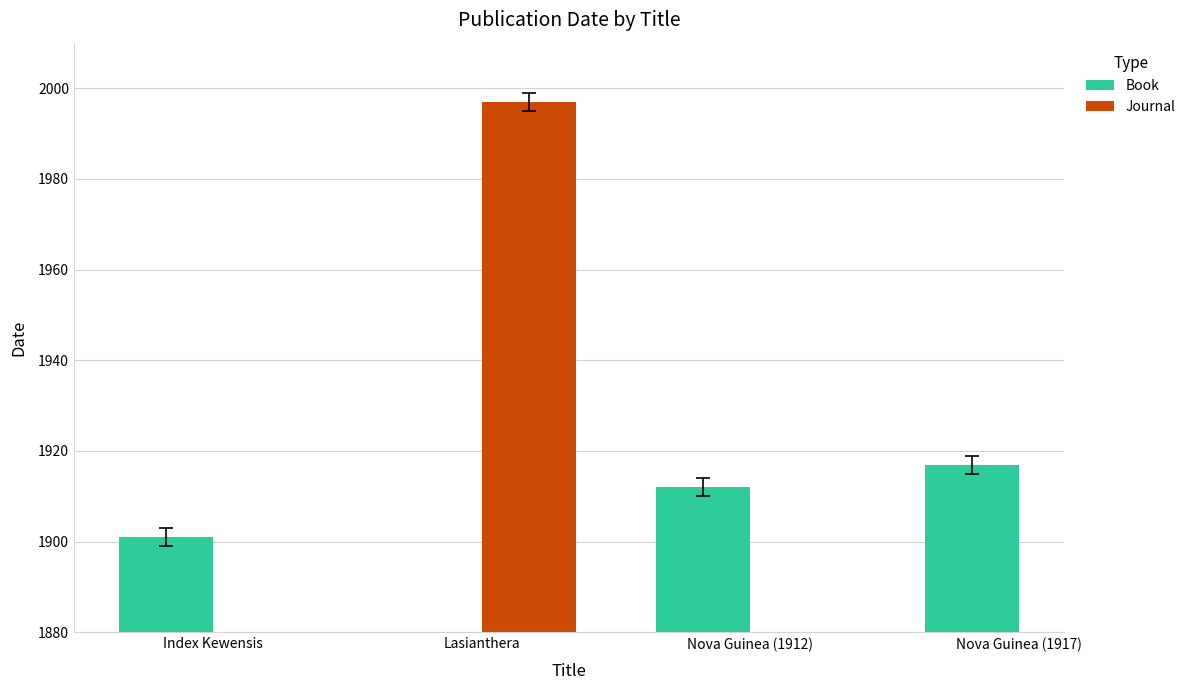

At which label is Book closest to 1909?

Nova Guinea (1912)